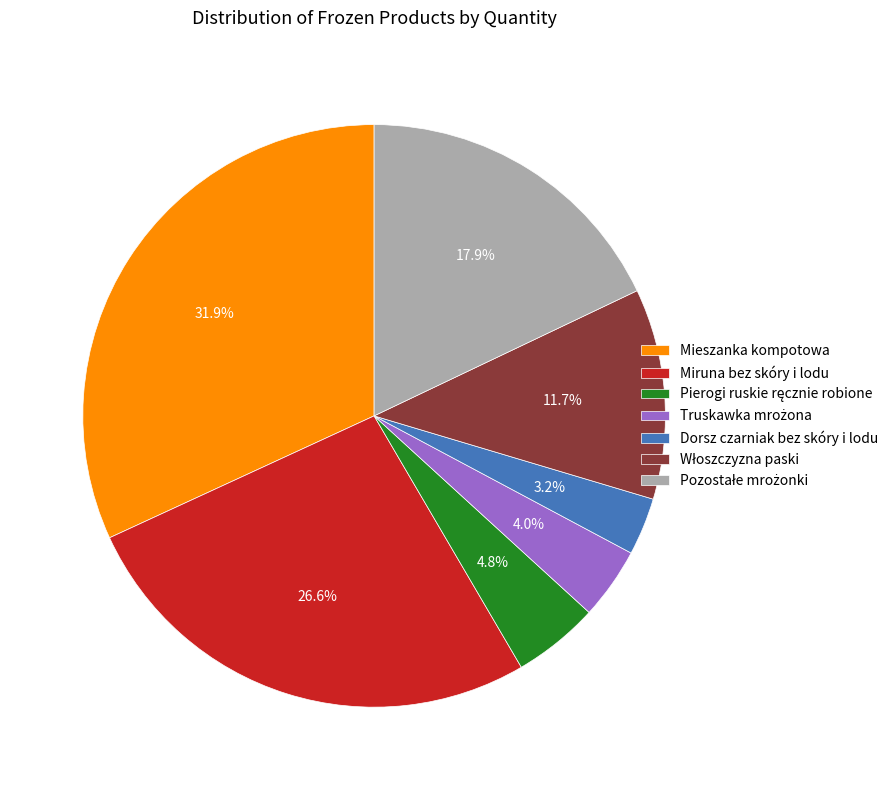

Is there any slice that represents more than half of the pie?

No